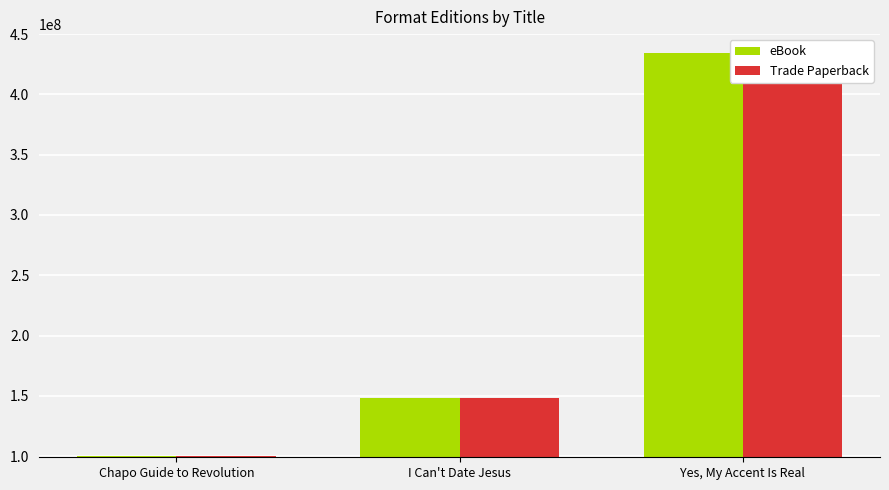

Where does the eBook series first go above 148572571?

Yes, My Accent Is Real